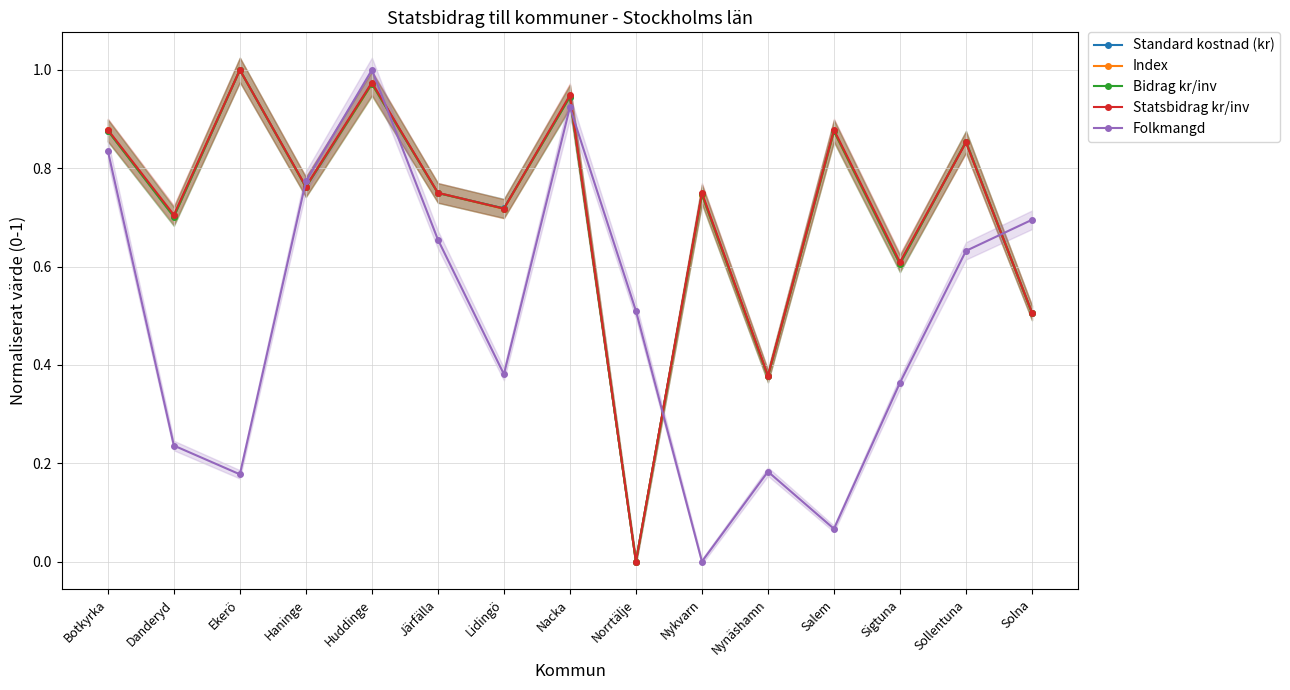

How many data points in Index are above 0?

14